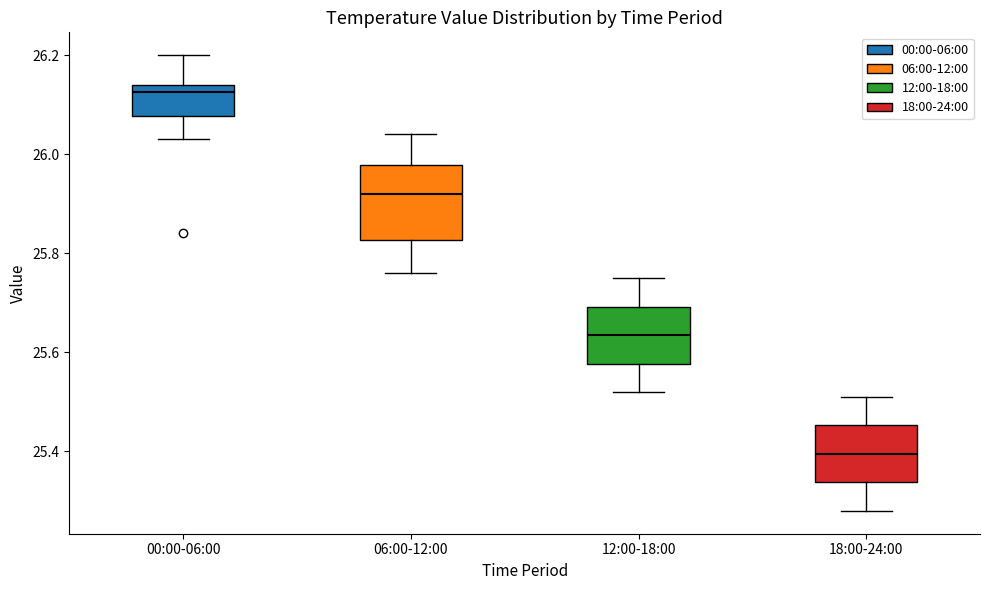

Reading left to right, read every box against the y-axis: the position of its median line, the range the box covers, and the ends of its whiskers. The values are not printed on the chart, so give them approximately, as read against the axis.

00:00-06:00: median 26.12, box 26.08 to 26.14, whiskers 26.04 to 26.20
06:00-12:00: median 25.92, box 25.82 to 25.98, whiskers 25.76 to 26.04
12:00-18:00: median 25.64, box 25.58 to 25.70, whiskers 25.52 to 25.76
18:00-24:00: median 25.40, box 25.34 to 25.46, whiskers 25.28 to 25.52